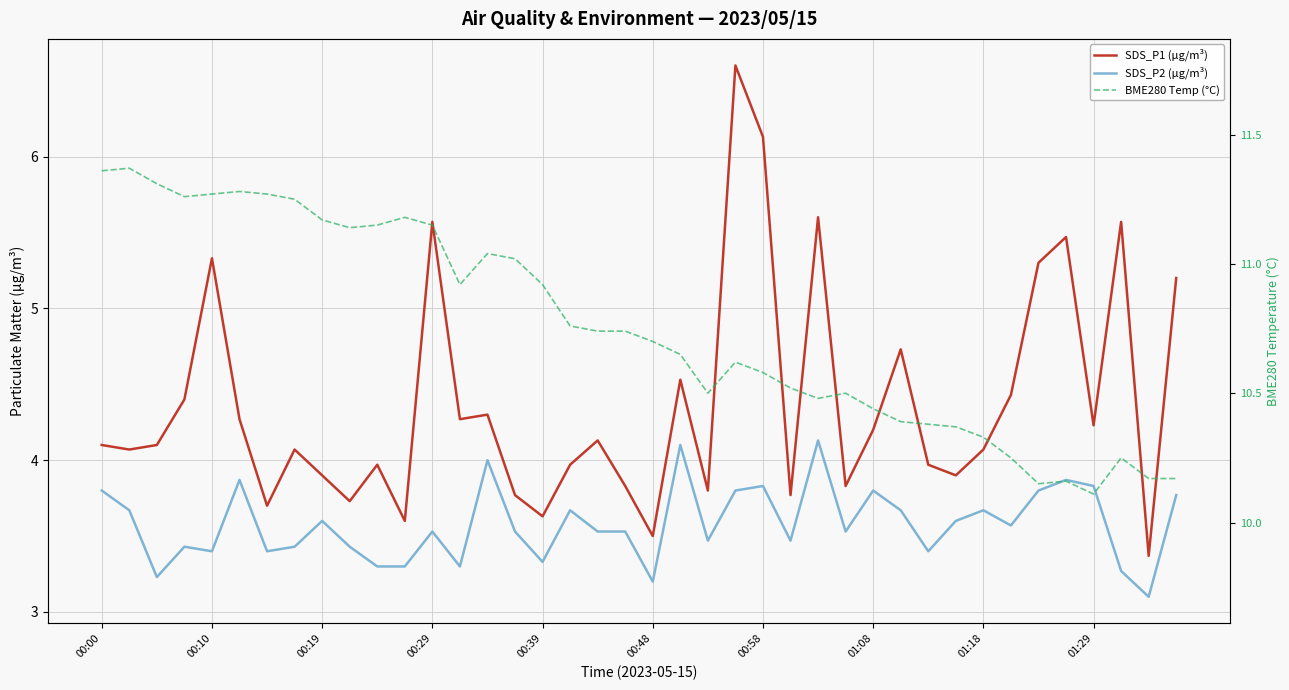

Reading left to right, transcribe all the data shown in this chart.

SDS_P1 (µg/m³): 4.1	4.1	4.1	4.4	5.3	4.3	3.7	4.1	3.9	3.7	4.0	3.6	5.6	4.3	4.3	3.8	3.6	4.0	4.1	3.8	3.5	4.5	3.8	6.6	6.1	3.8	5.6	3.8	4.2	4.7	4.0	3.9	4.1	4.4	5.3	5.5	4.2	5.6	3.4	5.2
SDS_P2 (µg/m³): 3.8	3.7	3.2	3.4	3.4	3.9	3.4	3.4	3.6	3.4	3.3	3.3	3.5	3.3	4.0	3.5	3.3	3.7	3.5	3.5	3.2	4.1	3.5	3.8	3.8	3.5	4.1	3.5	3.8	3.7	3.4	3.6	3.7	3.6	3.8	3.9	3.8	3.3	3.1	3.8
BME280 Temp (°C): 11.4	11.4	11.3	11.3	11.3	11.3	11.3	11.2	11.2	11.1	11.2	11.2	11.2	10.9	11.0	11.0	10.9	10.8	10.7	10.7	10.7	10.7	10.5	10.6	10.6	10.5	10.5	10.5	10.4	10.4	10.4	10.4	10.3	10.2	10.2	10.2	10.1	10.2	10.2	10.2